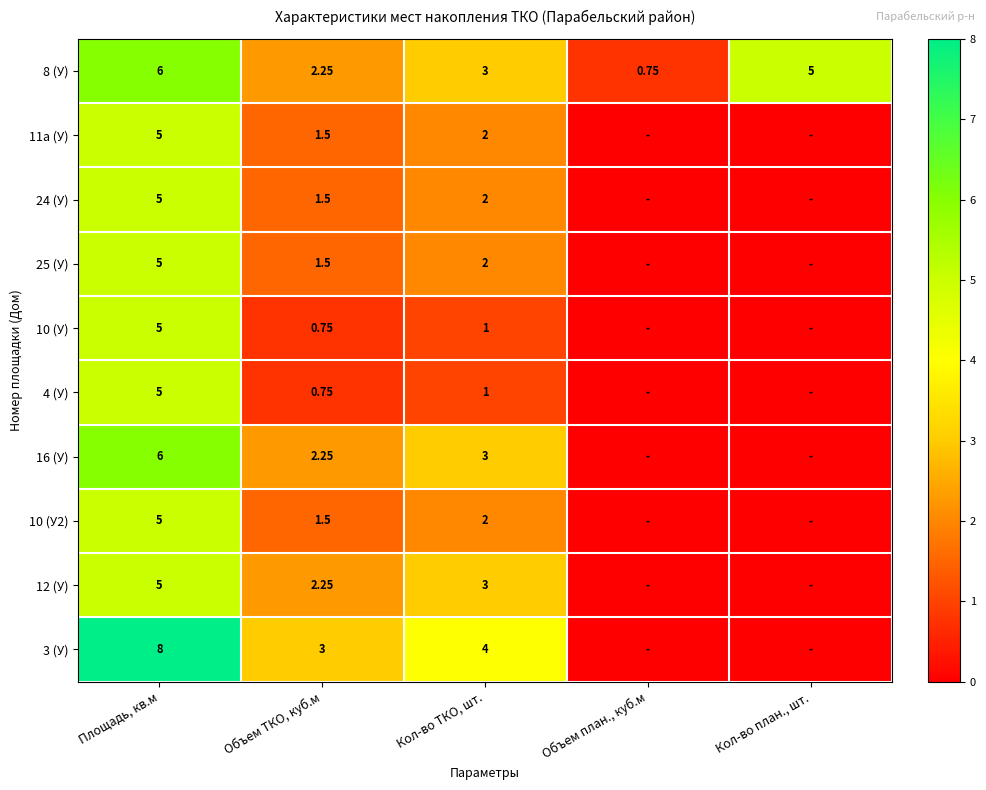

Which has a higher value, Объем план., куб.м or Кол-во план., шт.?

Кол-во план., шт.